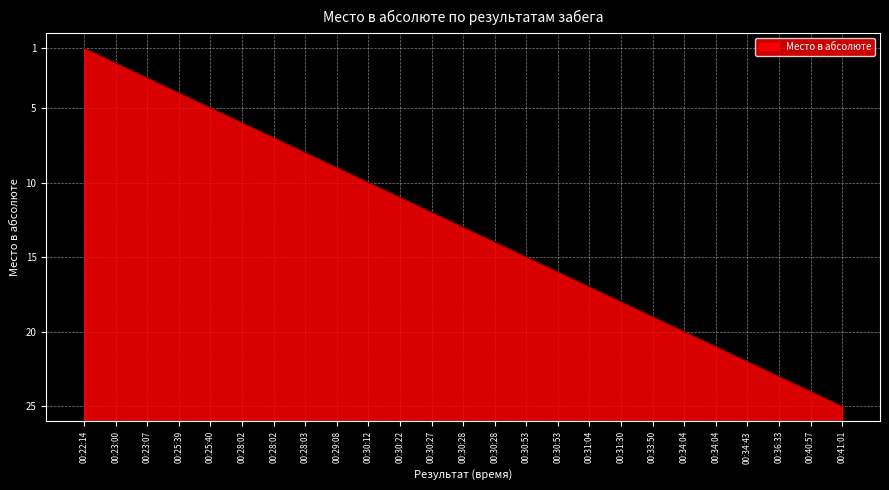

At which category does the chart reach its peak across all series?

00:22:14